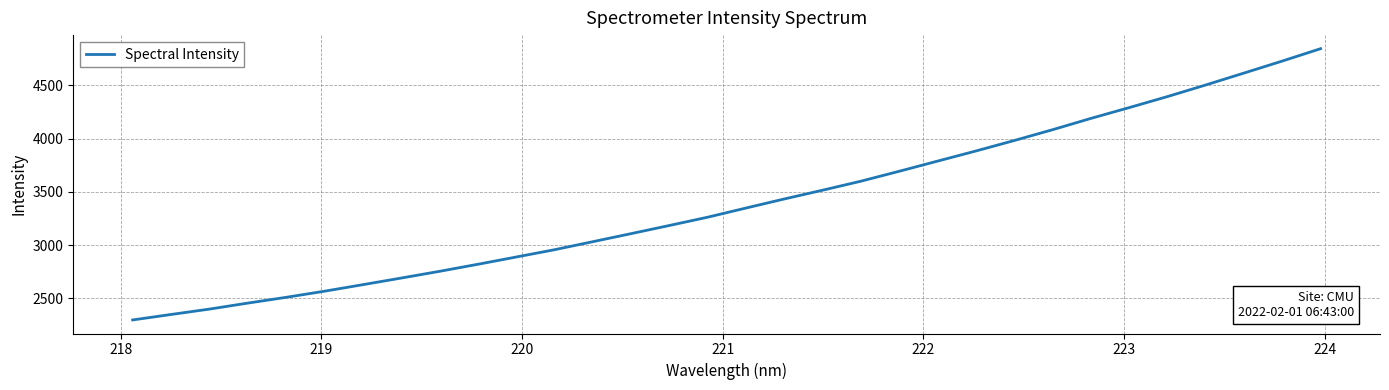

How many lines are shown in the chart?

1